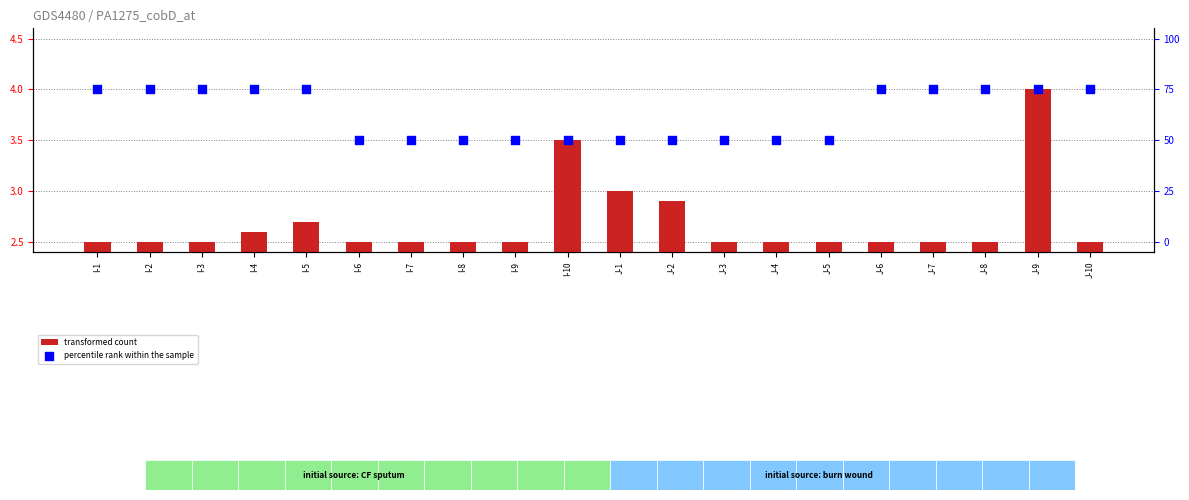

What are all the series names shown in the legend?

transformed count, percentile rank within the sample